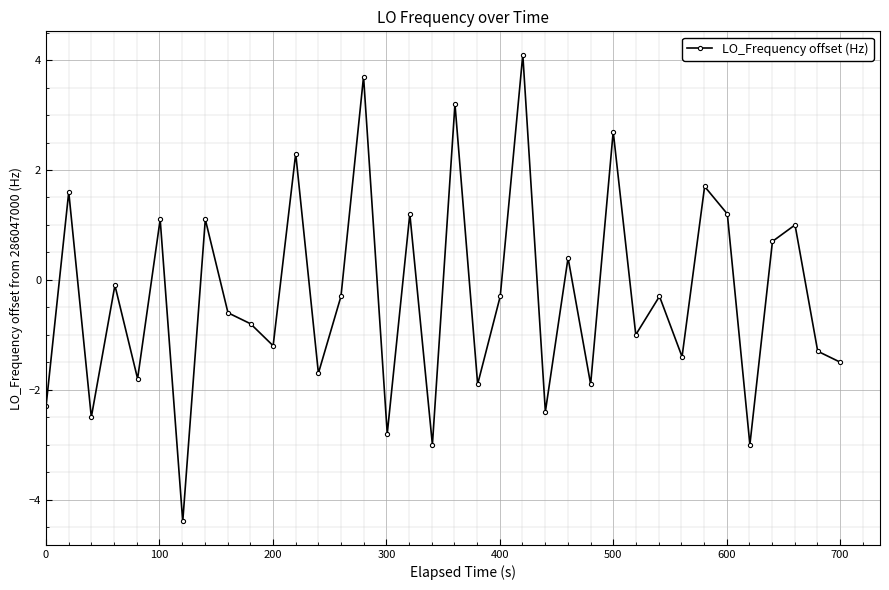

What is the value of the 23rd point from the left?

-2.4